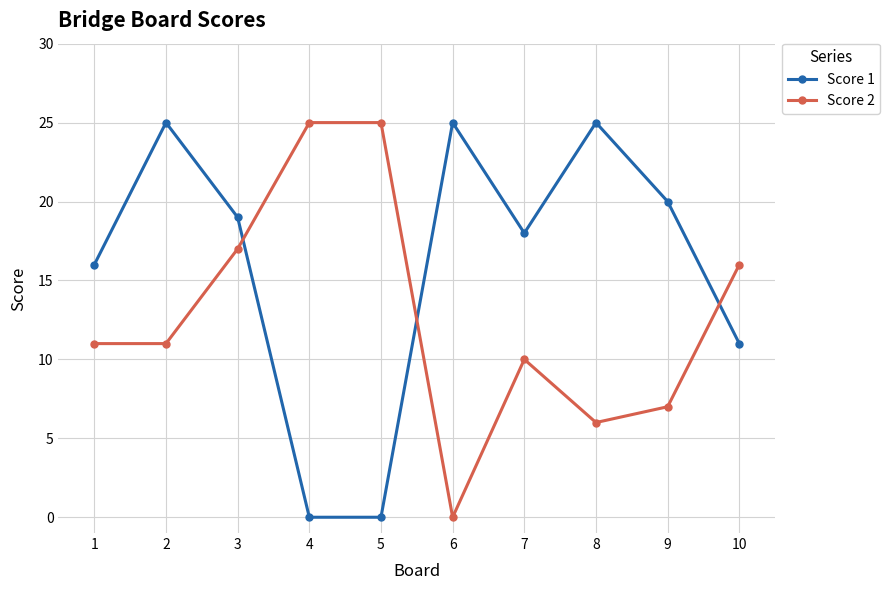

Which series has the largest total across all categories?

Score 1